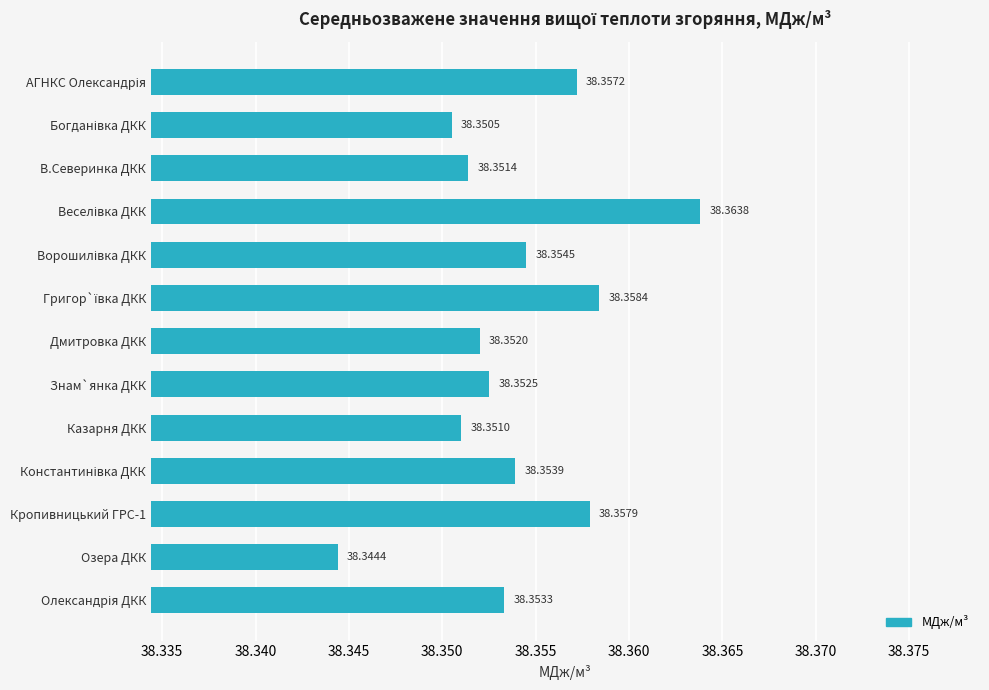

What is the smallest value displayed?

38.3